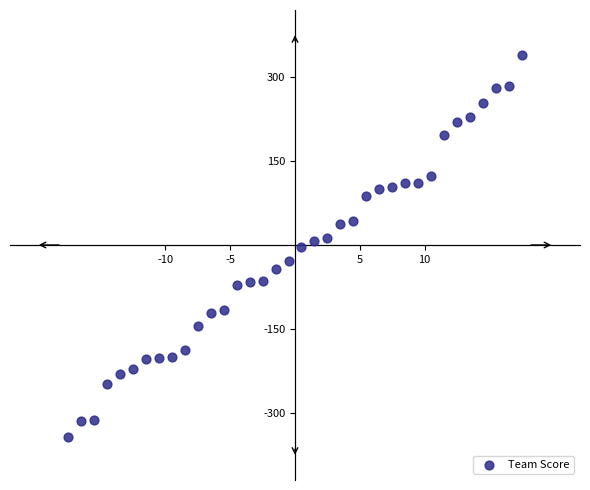

What is the range of Y values (max minus min)?

683